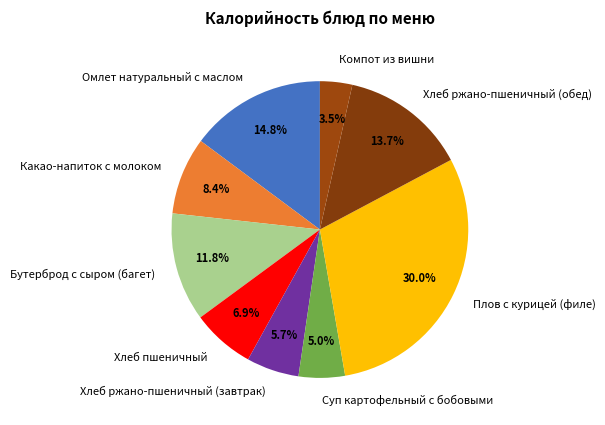

Does any single category account for the majority?

No